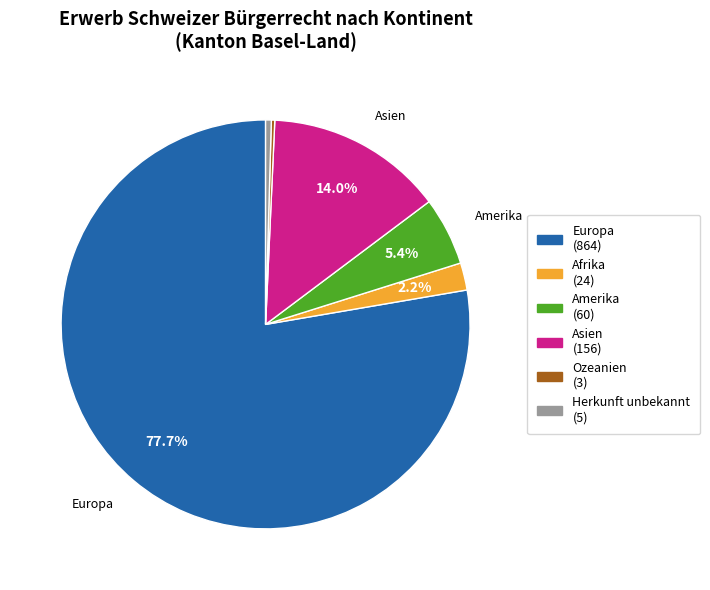

Does any single category account for the majority?

Yes